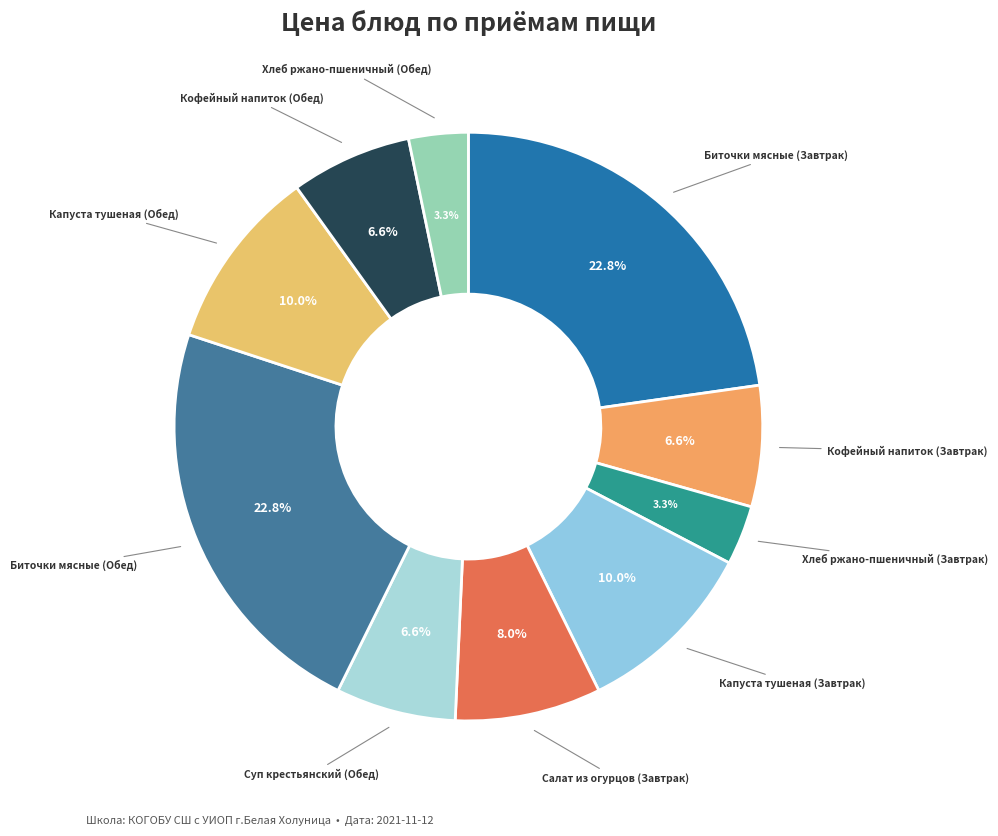

To the nearest percent, what is the average slice percentage?

10%